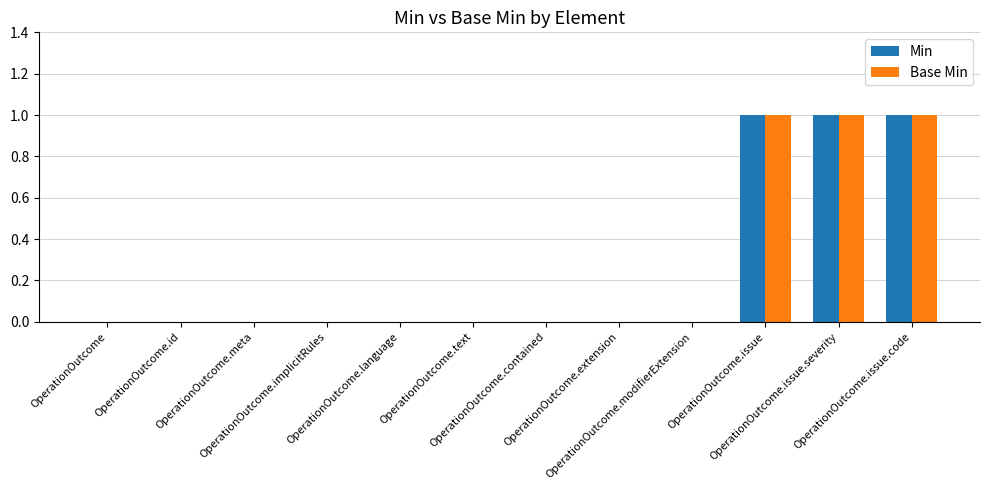

How many distinct data groups are displayed?

2